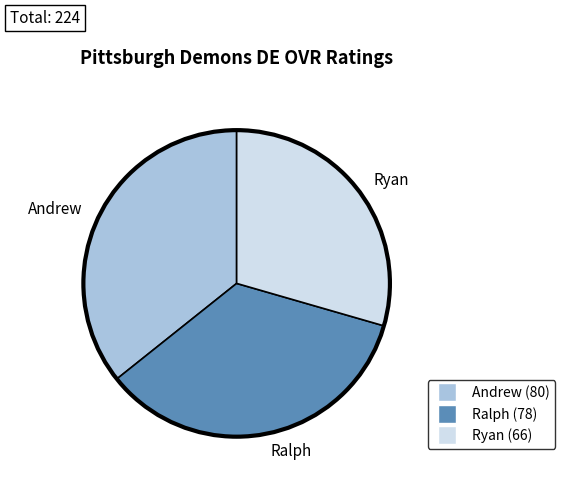

Is the sum of Andrew and Ralph greater than half?

Yes